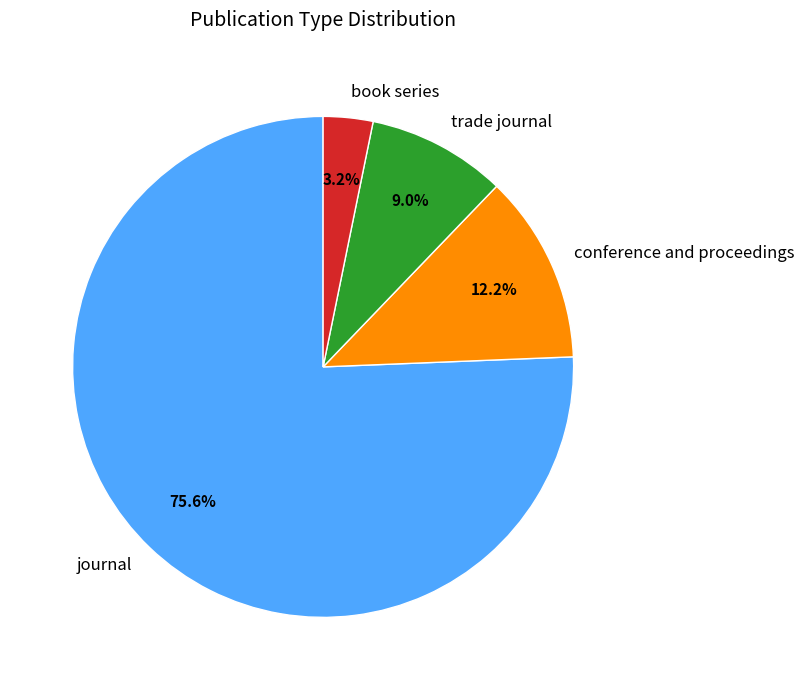

Which category has the smallest portion of the pie?

book series